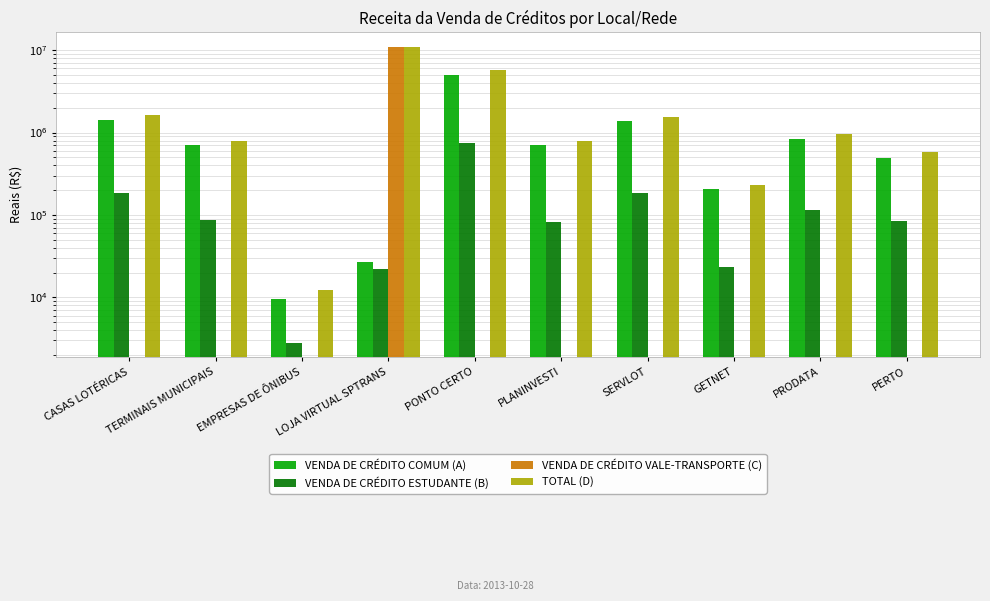

What is the maximum value for VENDA DE CRÉDITO COMUM (A)?

5022468.2